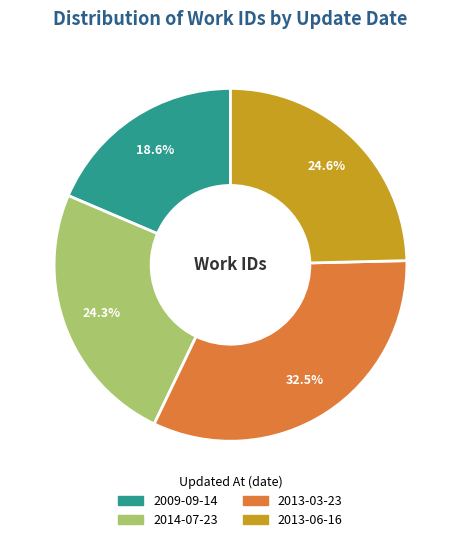

Do 2013-03-23 and 2009-09-14 together represent more than half of the pie?

Yes